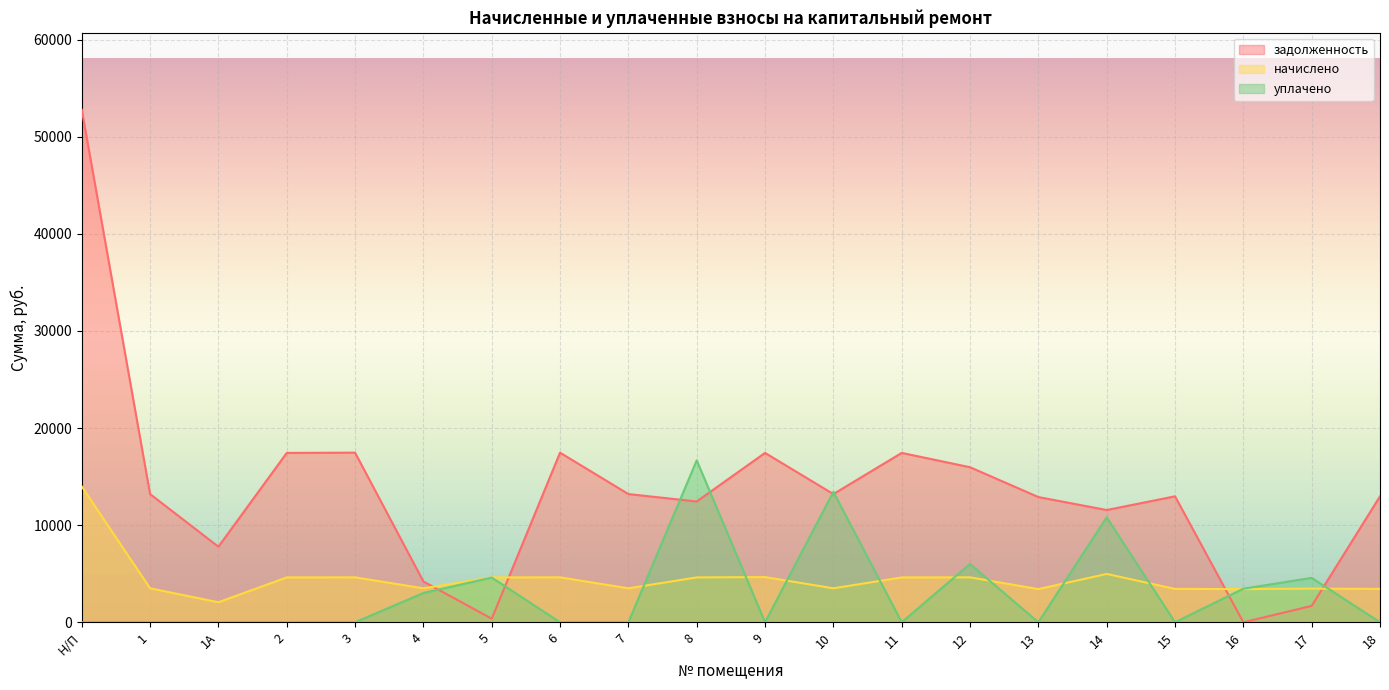

What is the difference between the highest and lowest values at 17?

2886.0